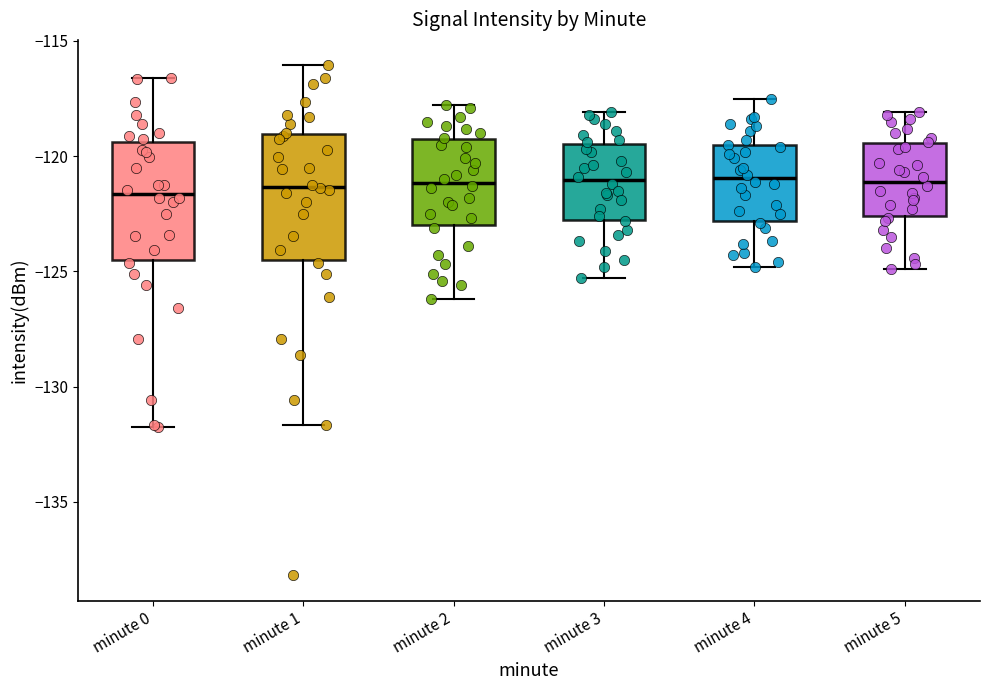

Where does the median line of the box for minute 4 sit on the y-axis? The values are not printed on the chart, so give them approximately, as read against the axis.

-121.0